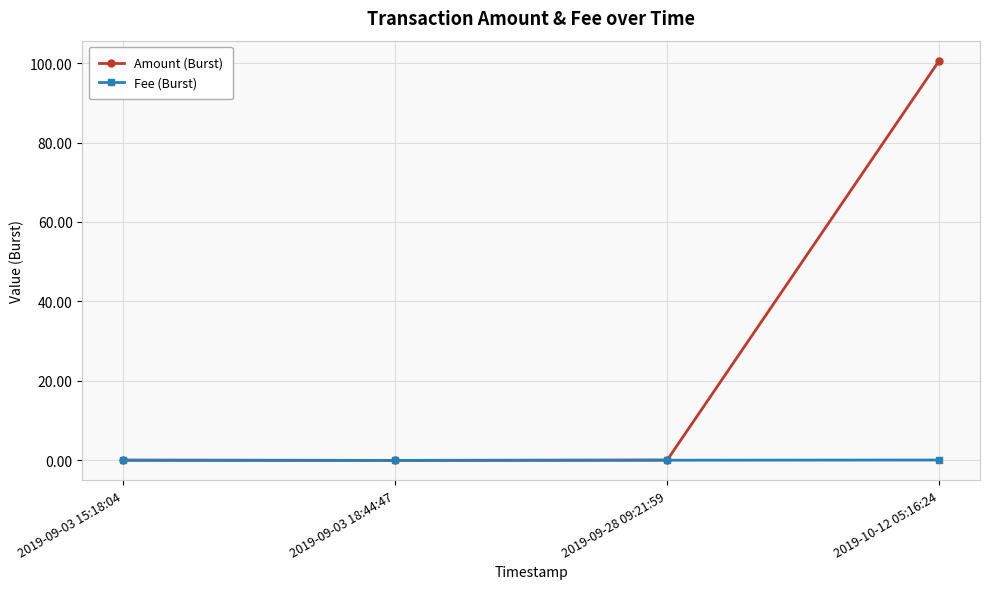

What is the label of the 3rd point from the right?

2019-09-03 18:44:47